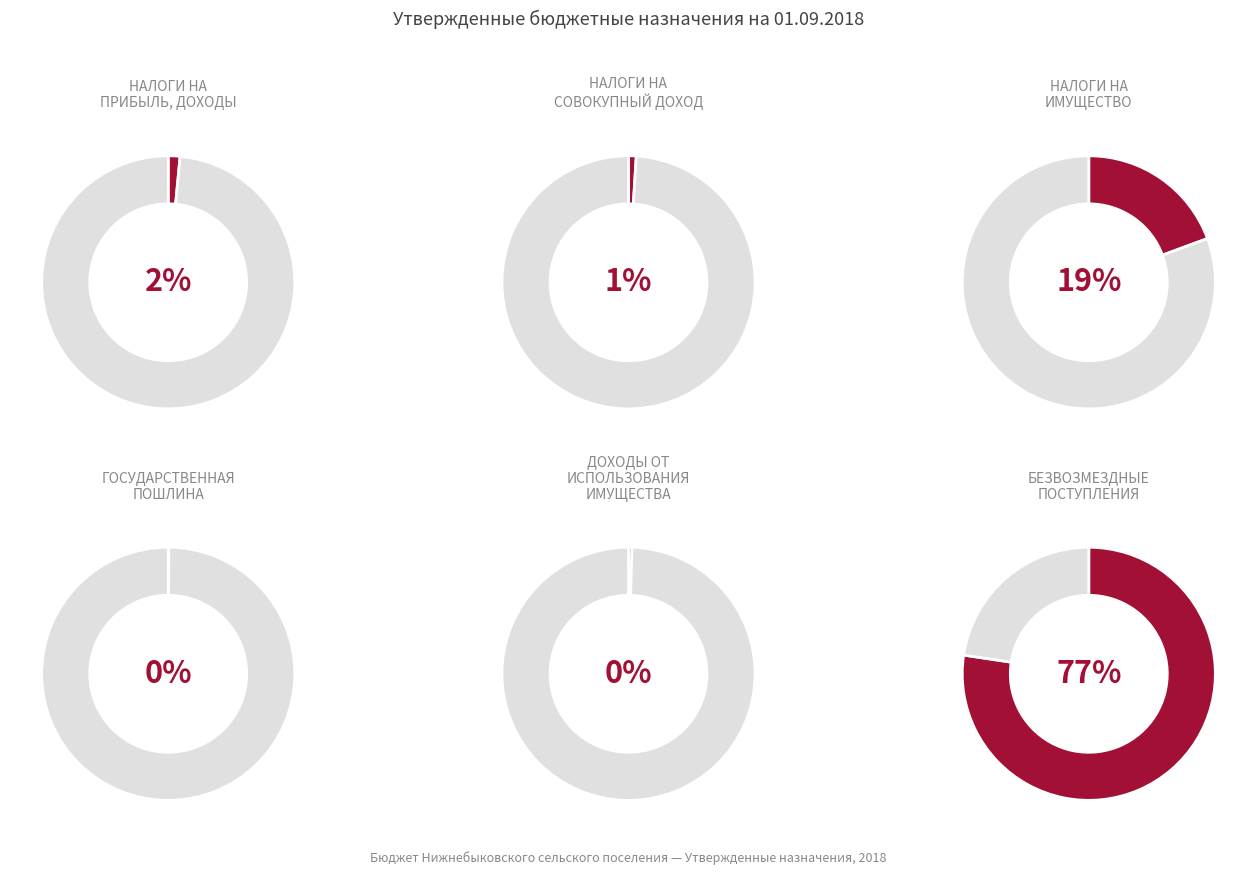

Count the number of slices in the pie.

6